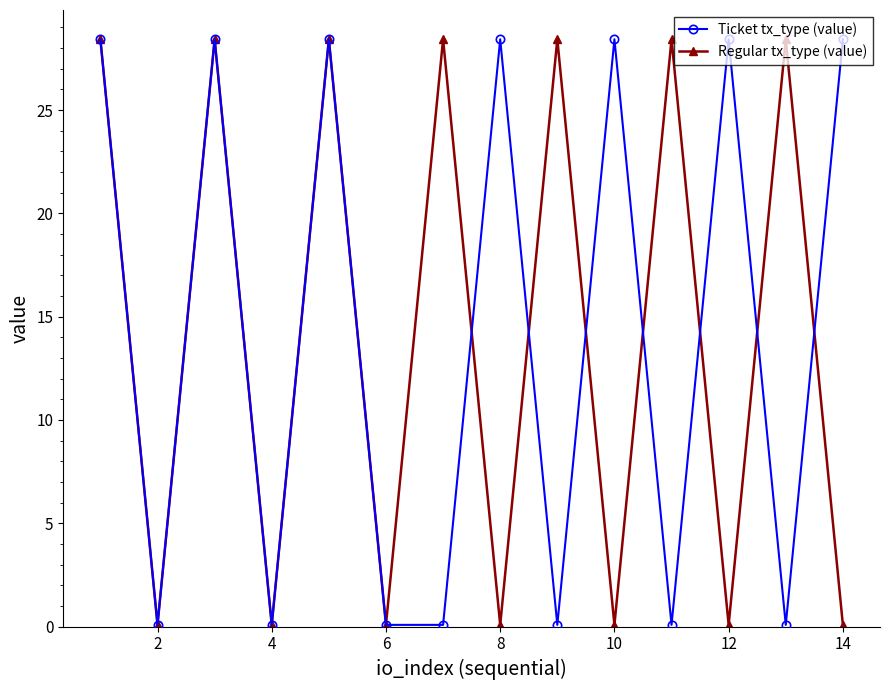

At how many categories does at least one series exceed 9?

11